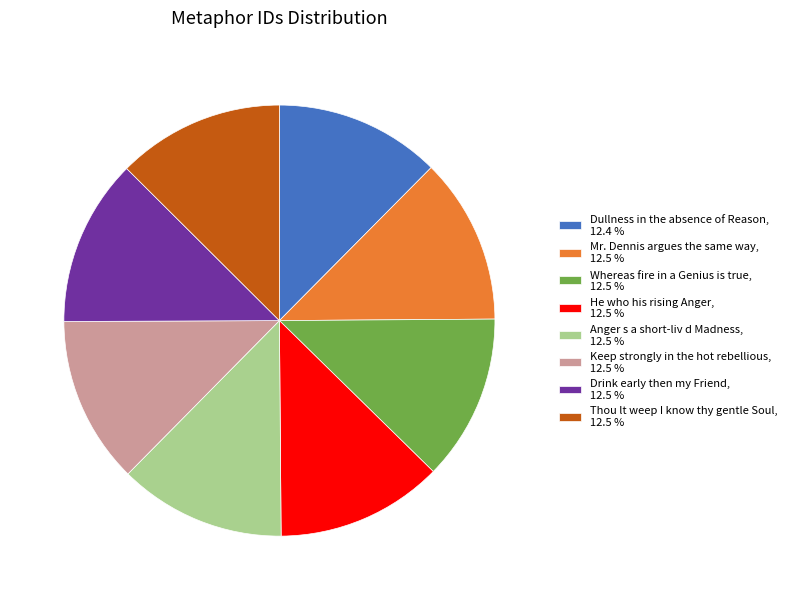

What is the ratio of the value at Mr. Dennis argues the same way to the value at He who his rising Anger?

1.0